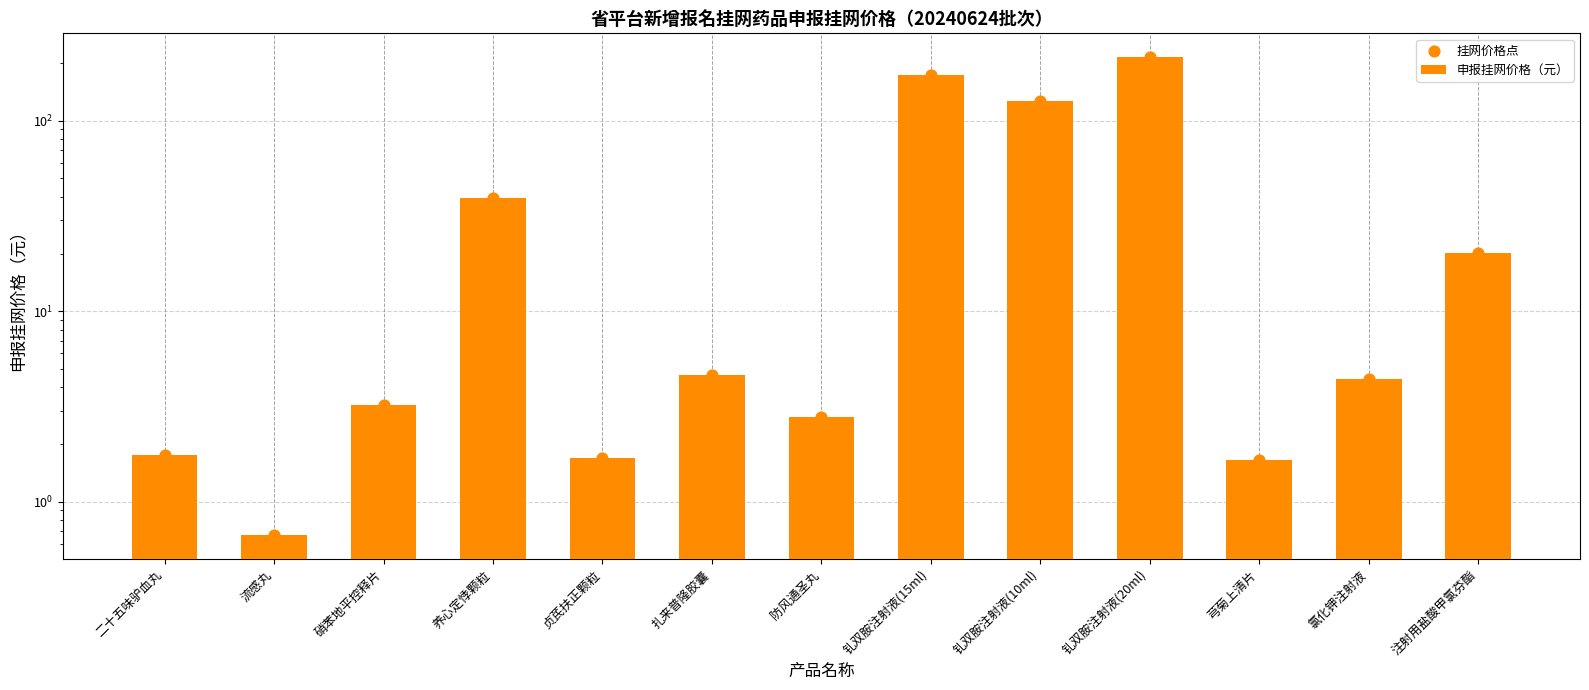

What is the total value across all series at 扎来普隆胶囊?

9.2